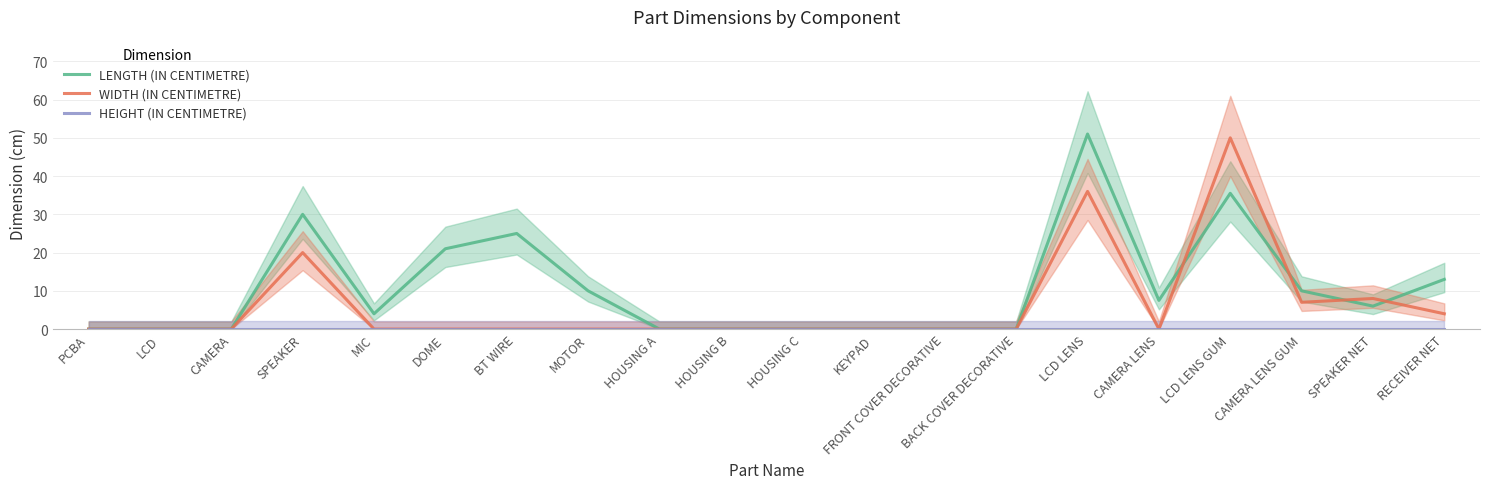

Between BT WIRE and CAMERA LENS GUM, which is larger?

BT WIRE